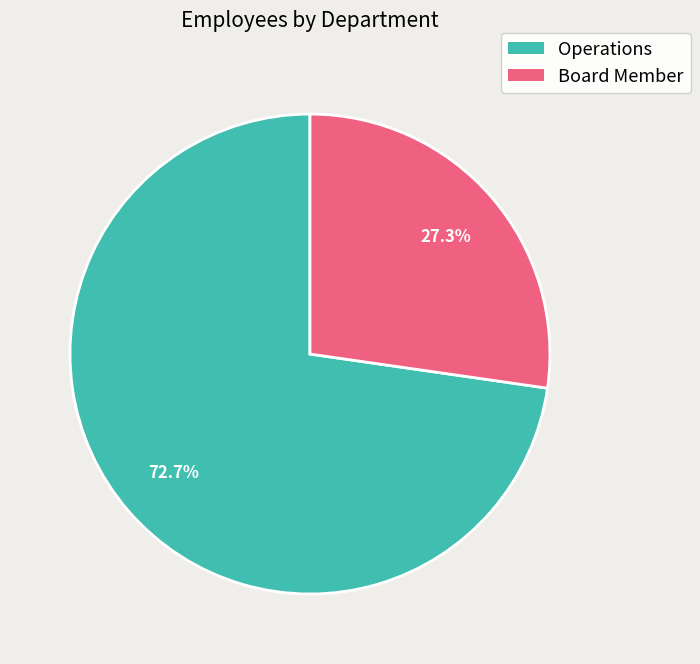

How many segments does this pie chart have?

2